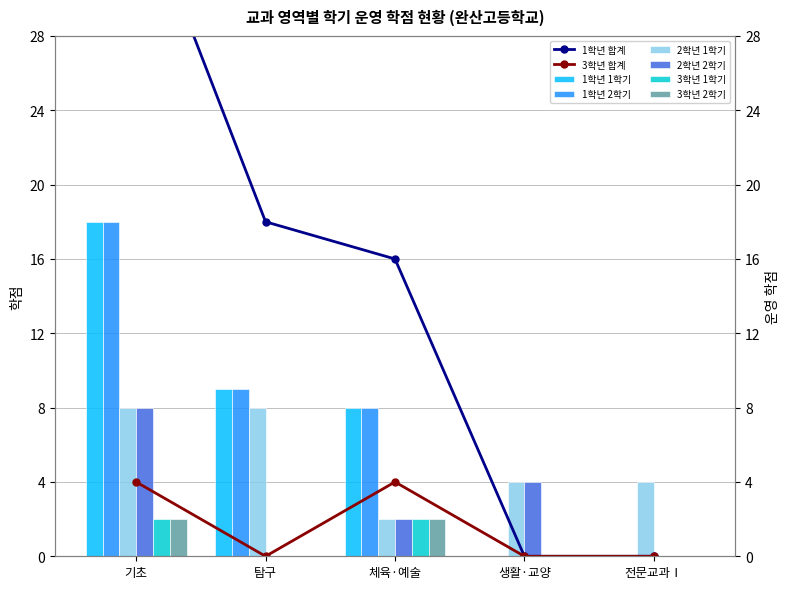

Which has a higher value, 기초 or 탐구?

기초